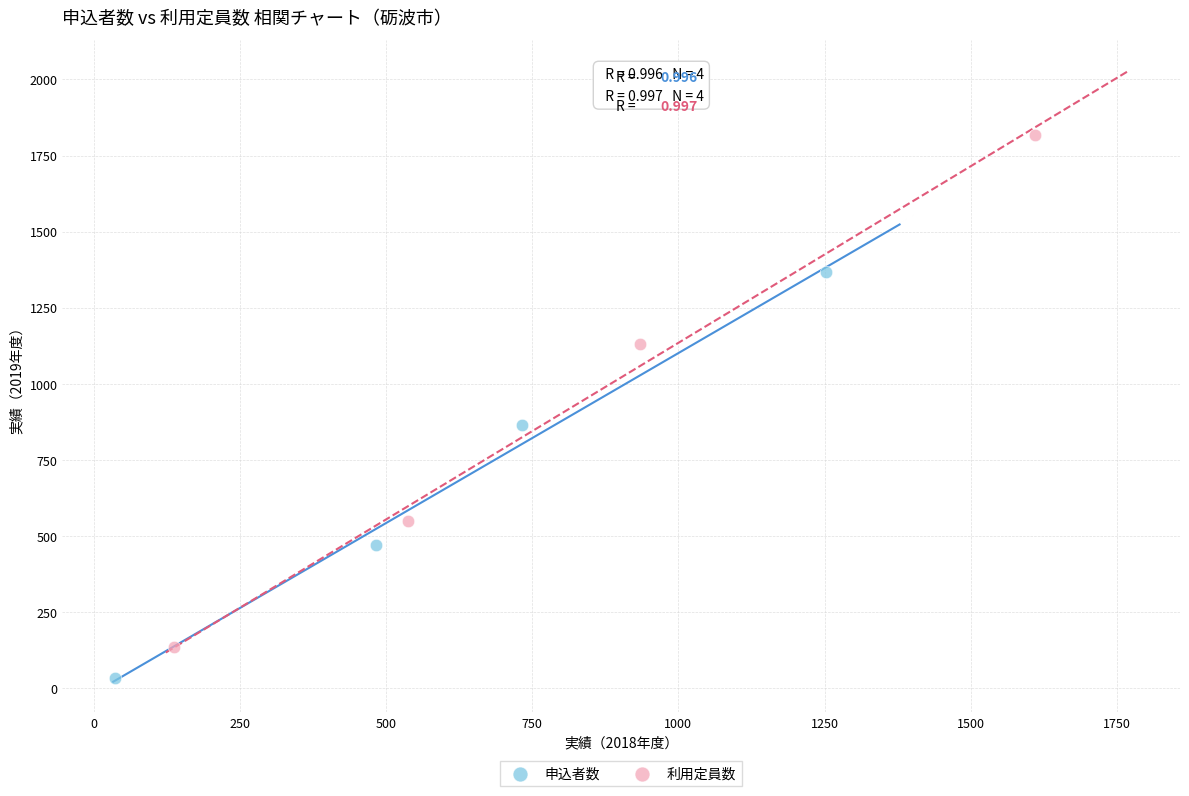

Which series contains the lowest Y value?

申込者数